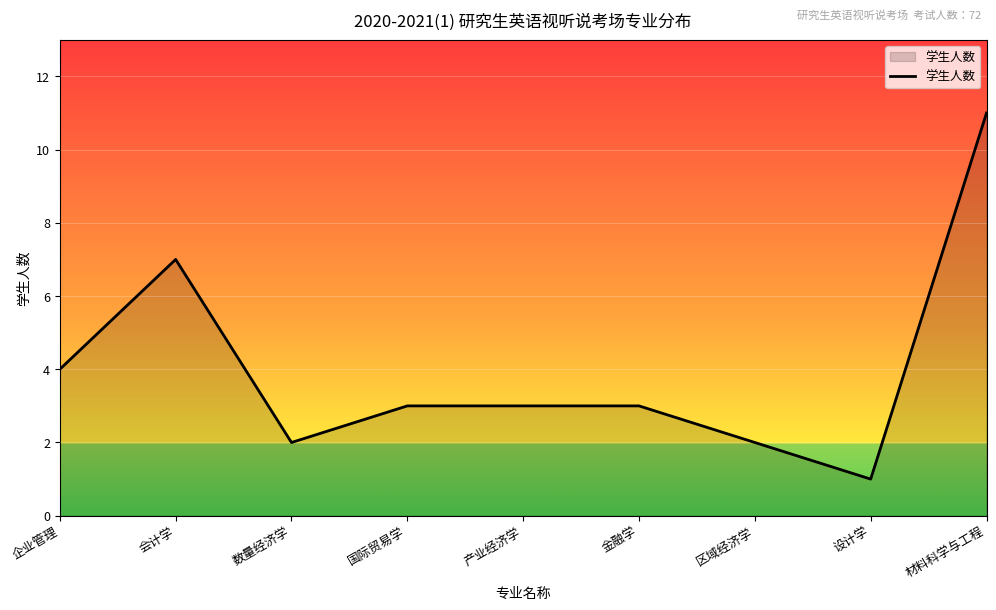

What position from the left is 数量经济学?

3